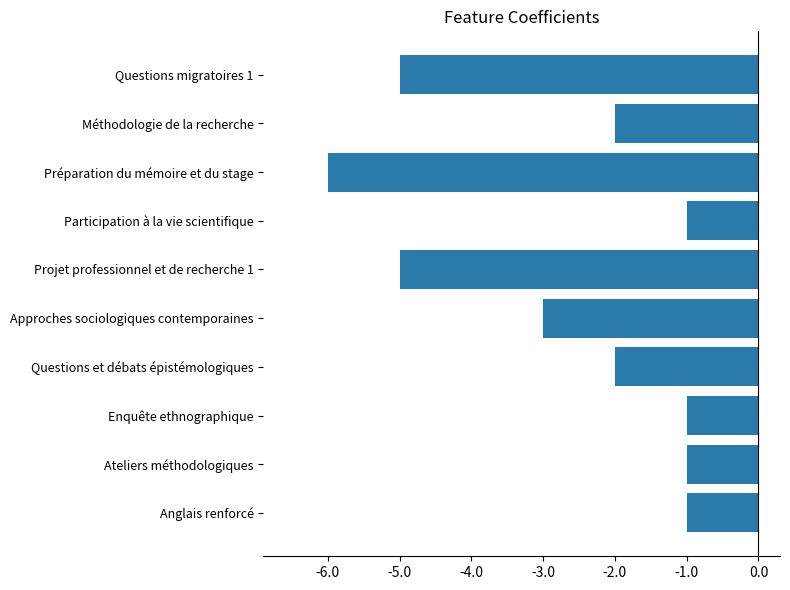

What value does the data have at Approches sociologiques contemporaines?

-3